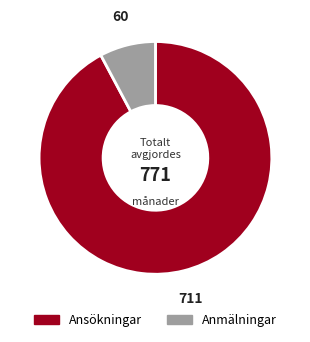

Rank the categories by value from highest to lowest.

Ansökningar, Anmälningar